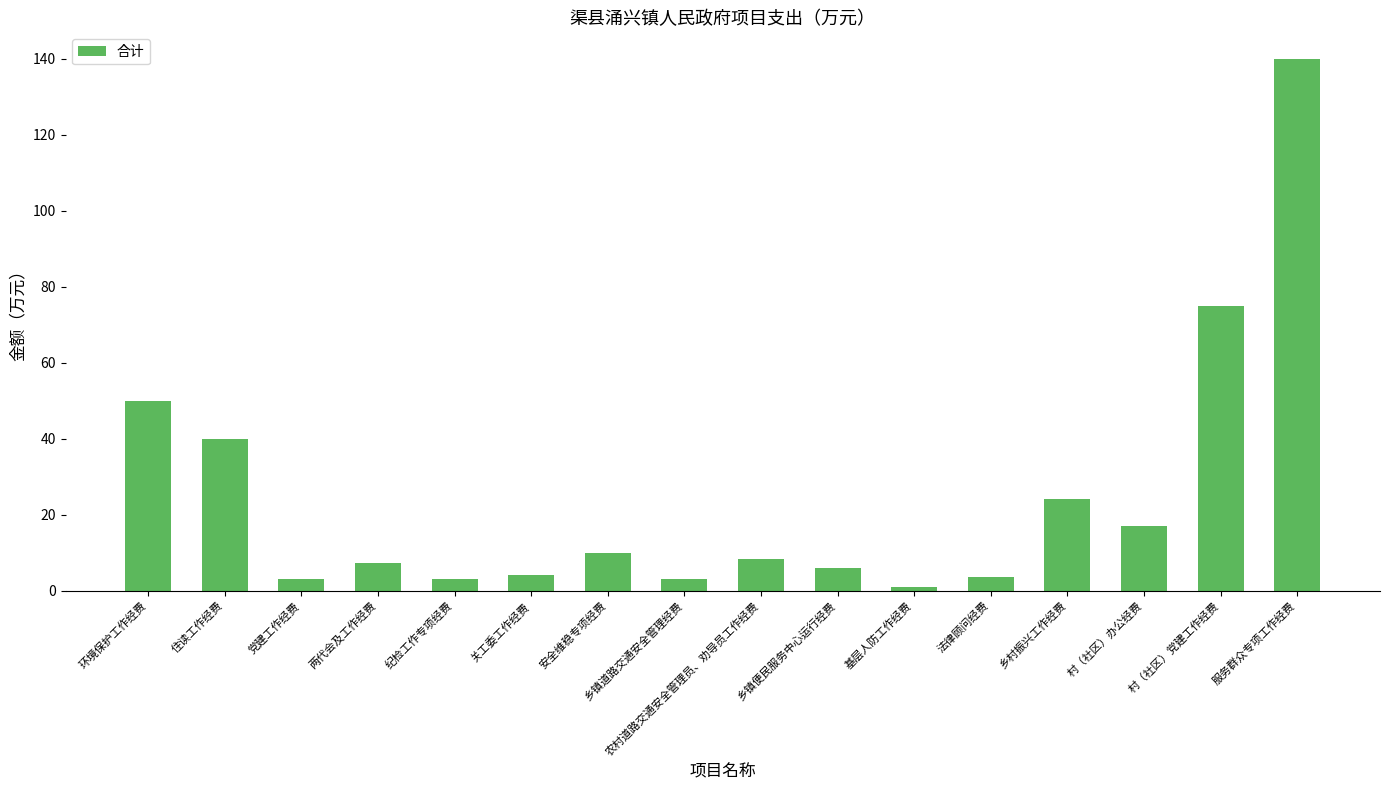

At which category does the chart reach its minimum across all series?

基层人防工作经费